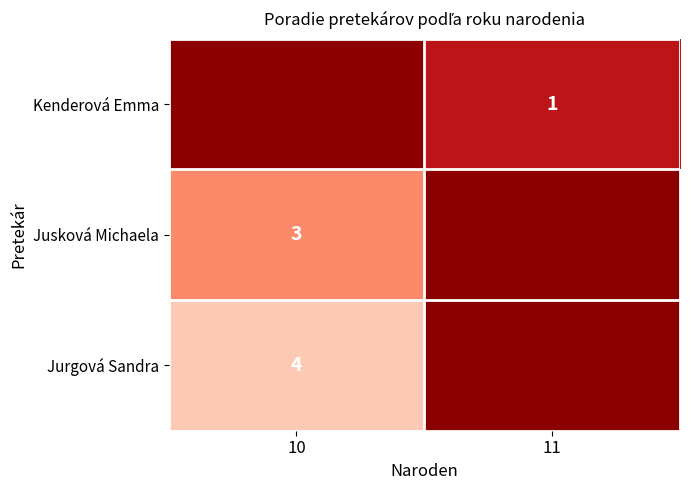

The Kenderová Emma series shows 1.6 at 11. True or false?

False